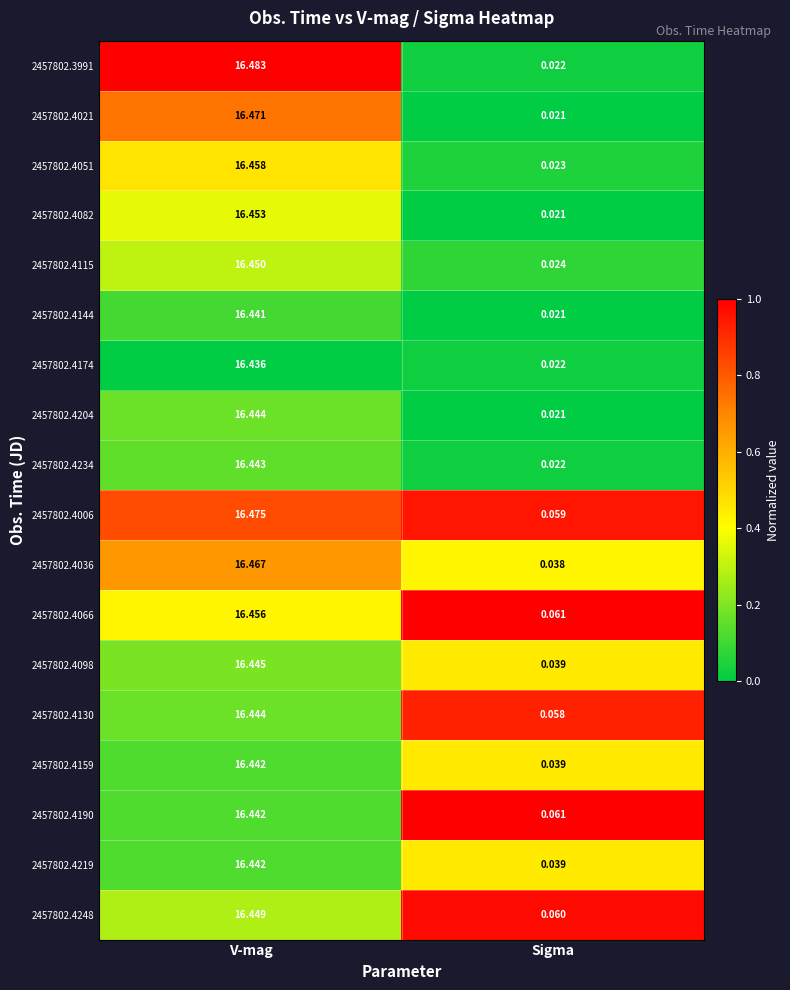

At how many categories does at least one series exceed 0?

2